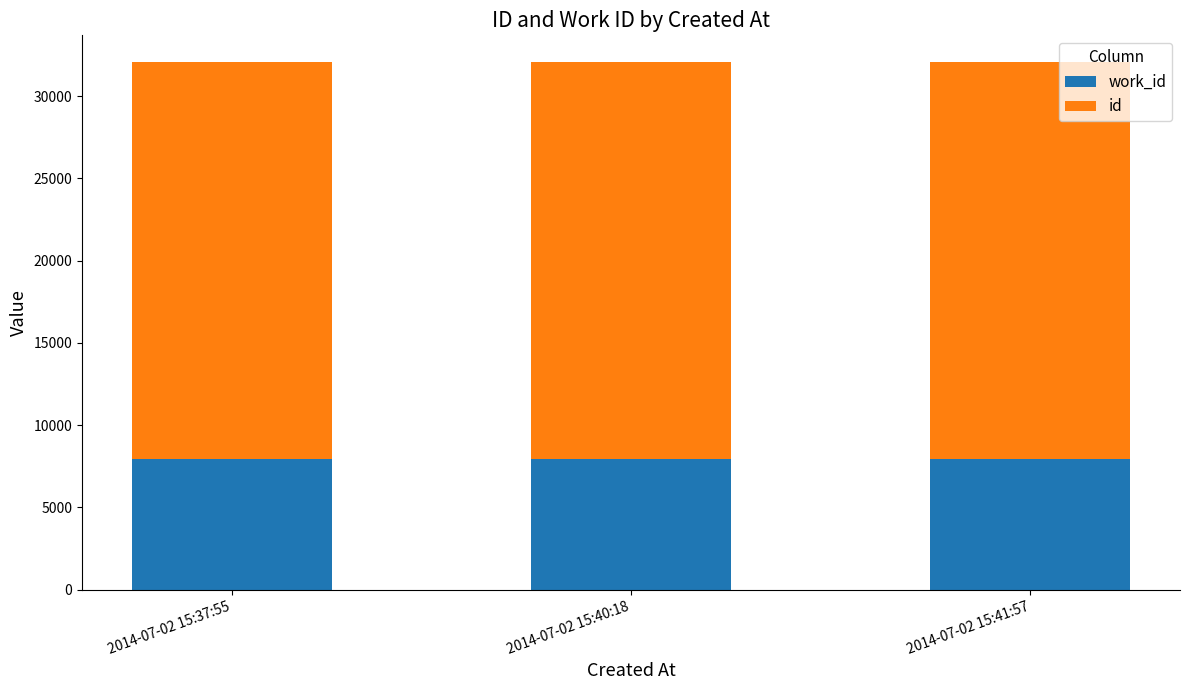

What is the total value across all series at 2014-07-02 15:37:55?

32086